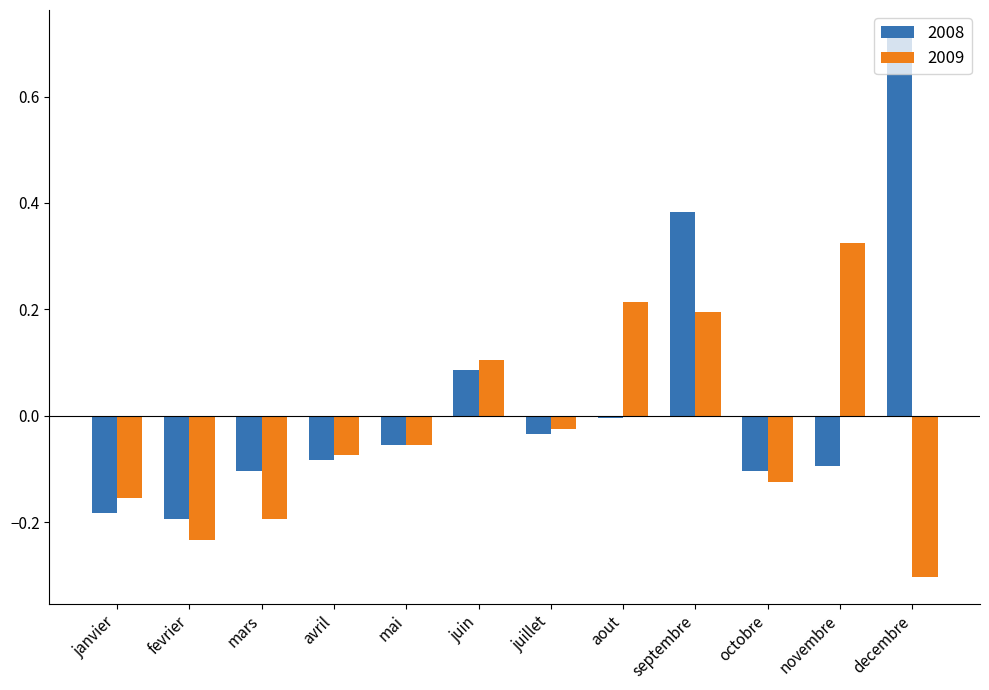

Where does the 2008 series first go above 0?

juin